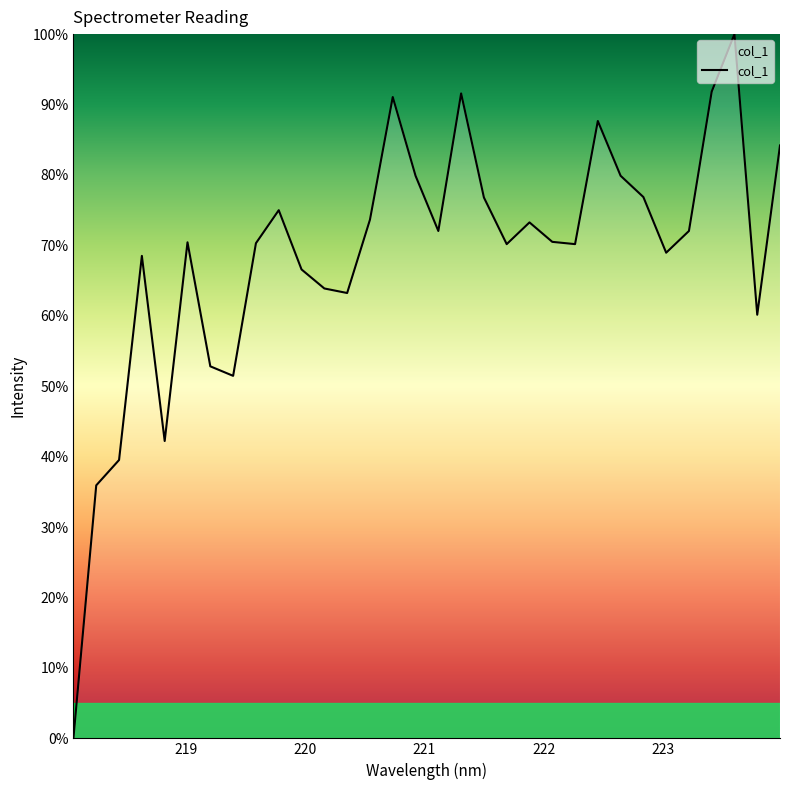

What is the maximum value shown in the chart?

100.0